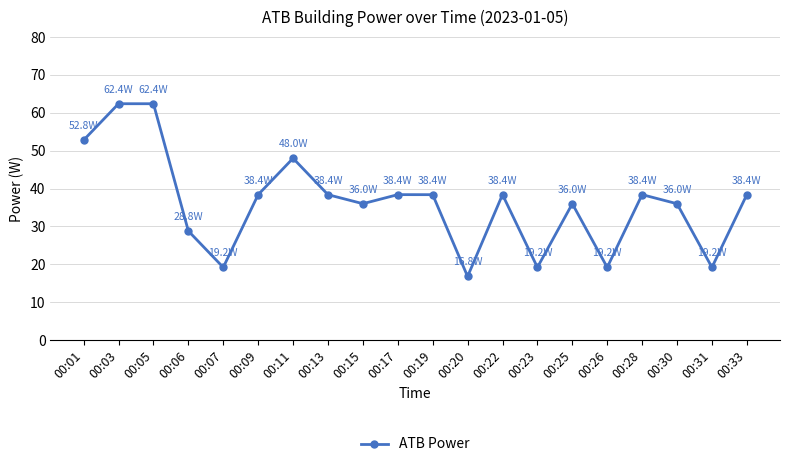

The value at 00:28 is 61.0. True or false?

False